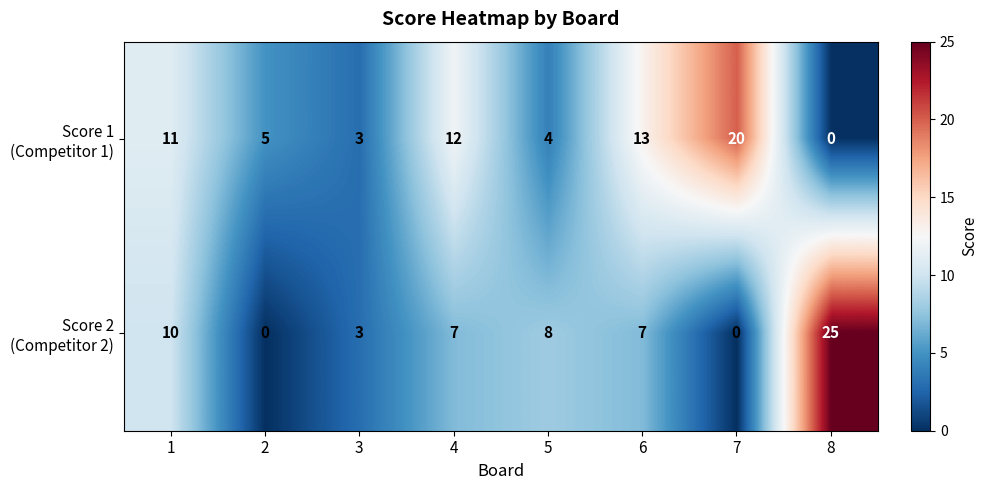

What is the spread (max minus min) of values at 8?

25